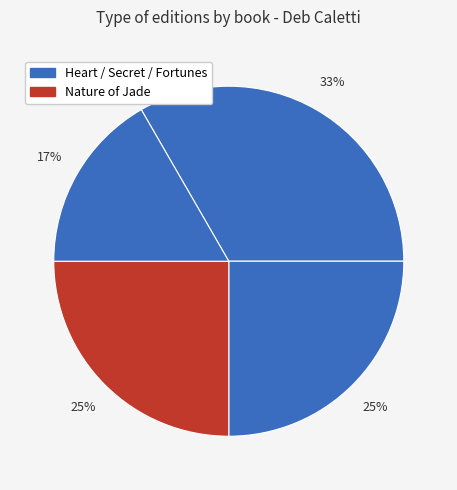

Count the number of slices in the pie.

4